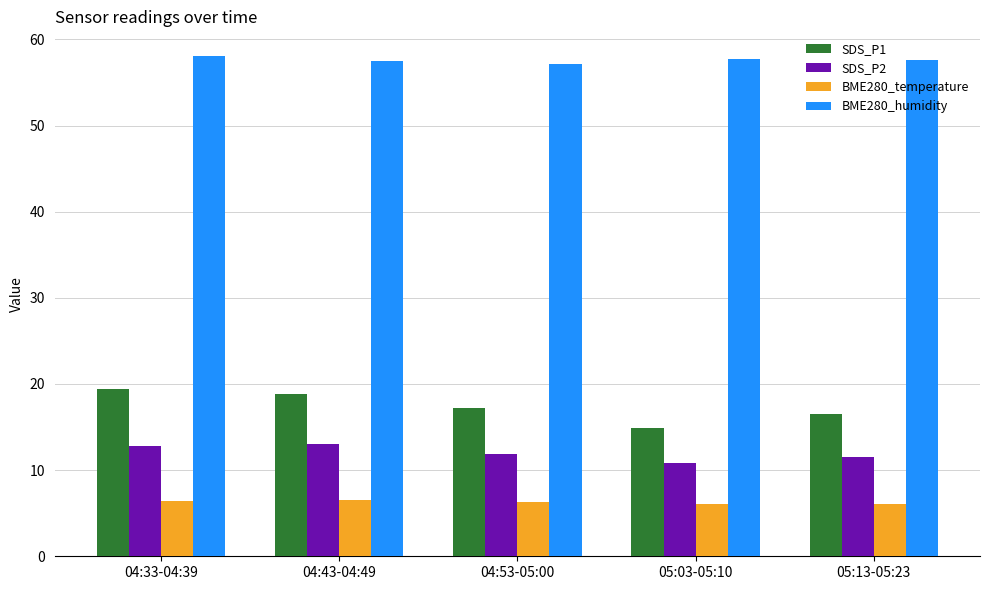

Rank the series at 04:43-04:49 from highest to lowest value.

BME280_humidity, SDS_P1, SDS_P2, BME280_temperature